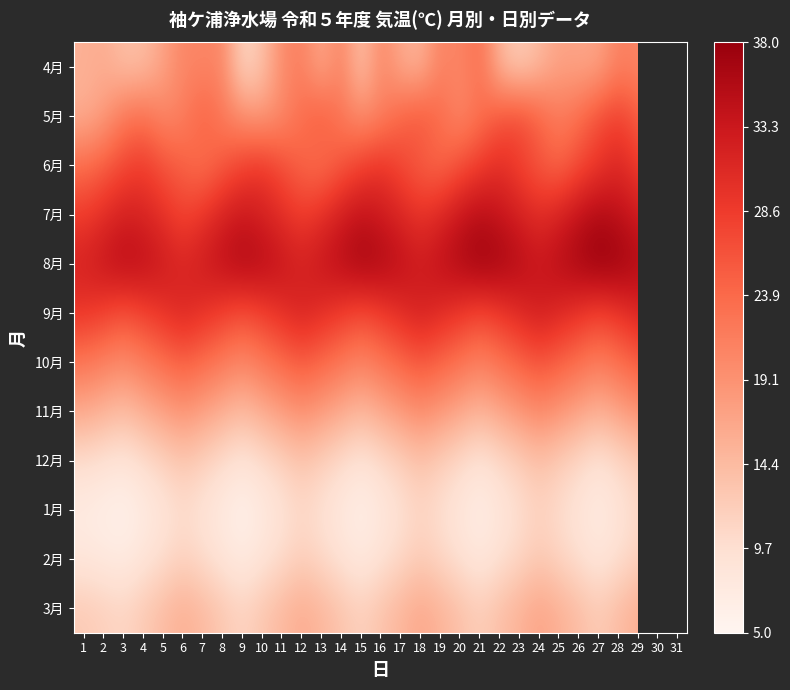

What is the approximate value of 2月 at 13?

10.7